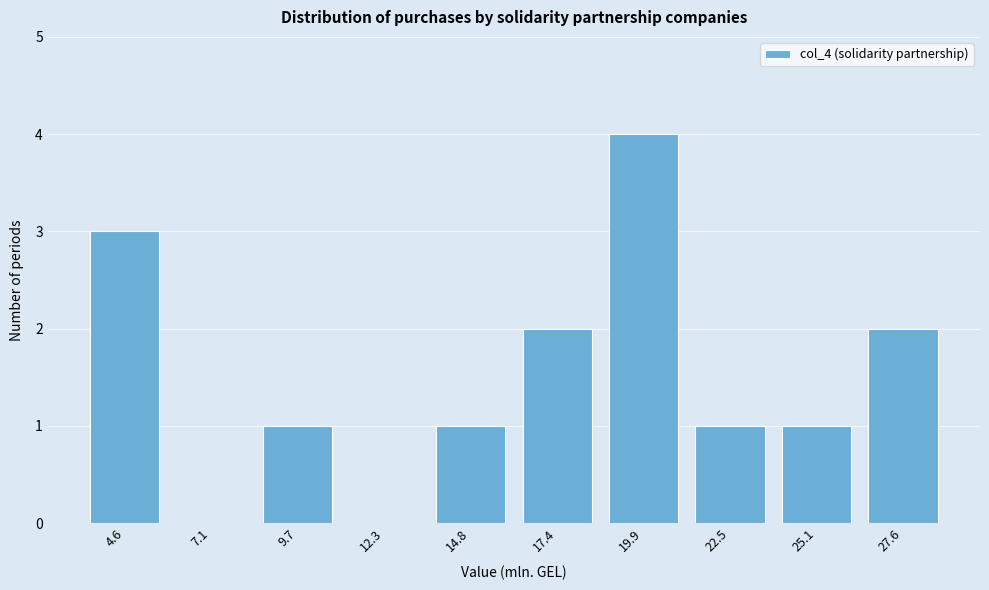

Reading right to left, extract all data points from this chart.

27.6=2	25.1=1	22.5=1	19.9=4	17.4=2	14.8=1	12.3=0	9.7=1	7.1=0	4.6=3